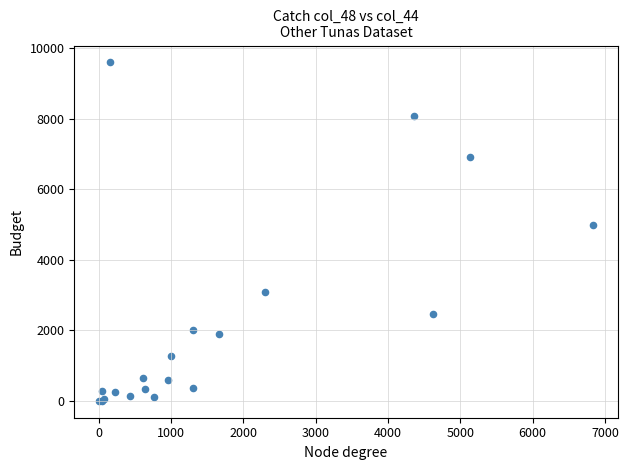

What Y value in the scatter plot is closest to 4800?

4990.8